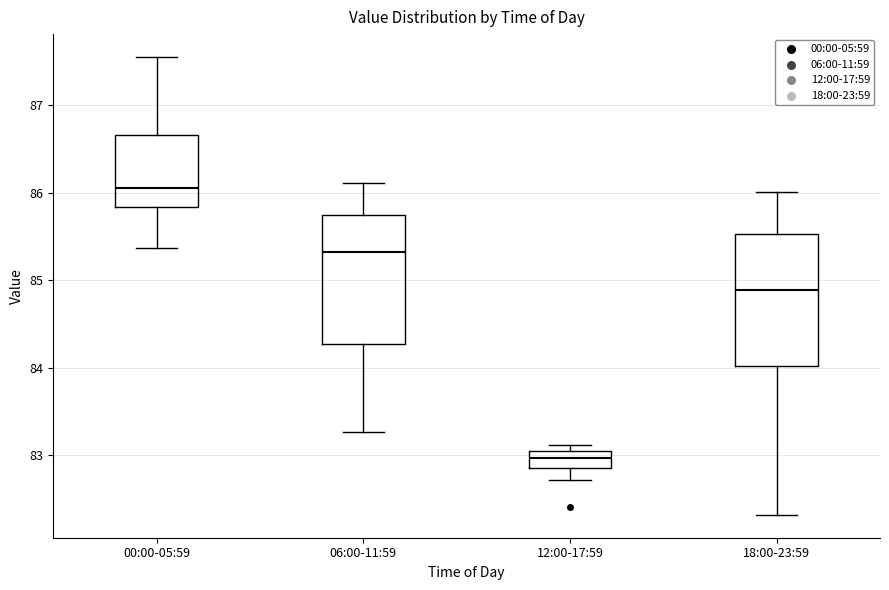

Reading left to right, read every box against the y-axis: the position of its median line, the range the box covers, and the ends of its whiskers. The values are not printed on the chart, so give them approximately, as read against the axis.

00:00-05:59: median 86.1, box 85.8 to 86.7, whiskers 85.4 to 87.6
06:00-11:59: median 85.3, box 84.3 to 85.7, whiskers 83.3 to 86.1
12:00-17:59: median 83.0, box 82.9 to 83.1, whiskers 82.7 to 83.1 (just above the box's upper edge)
18:00-23:59: median 84.9, box 84.0 to 85.5, whiskers 82.3 to 86.0